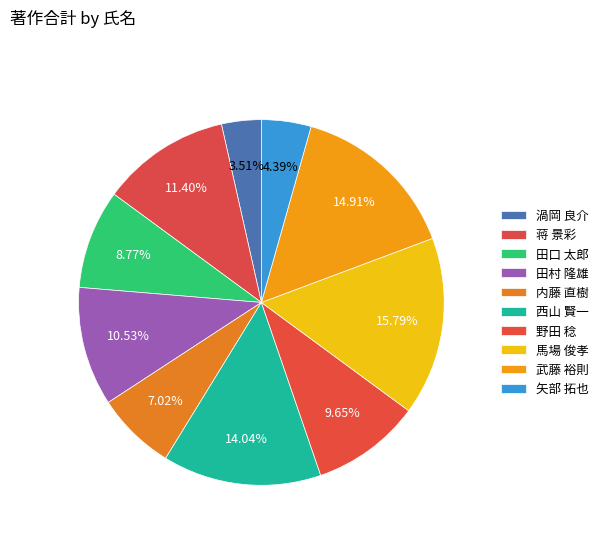

How many slices are in this pie chart?

10